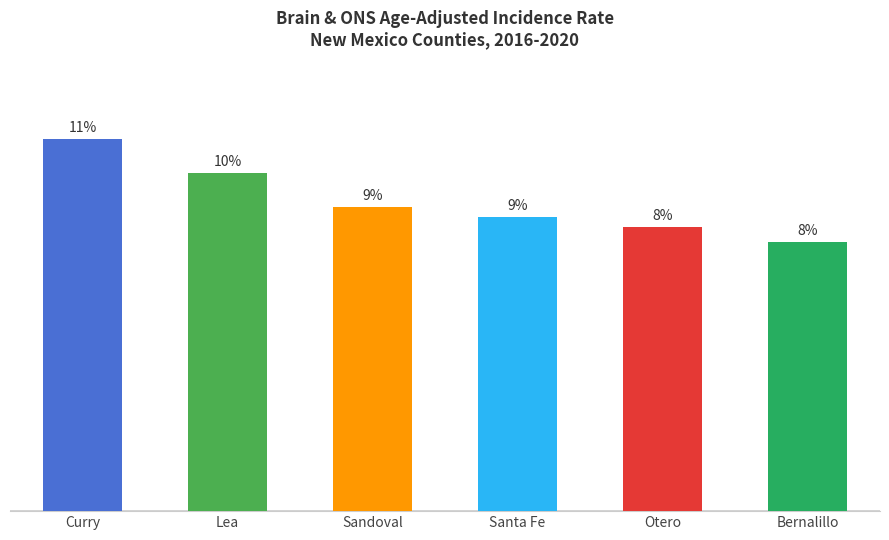

List the labels in order of value, smallest first.

Bernalillo, Otero, Santa Fe, Sandoval, Lea, Curry